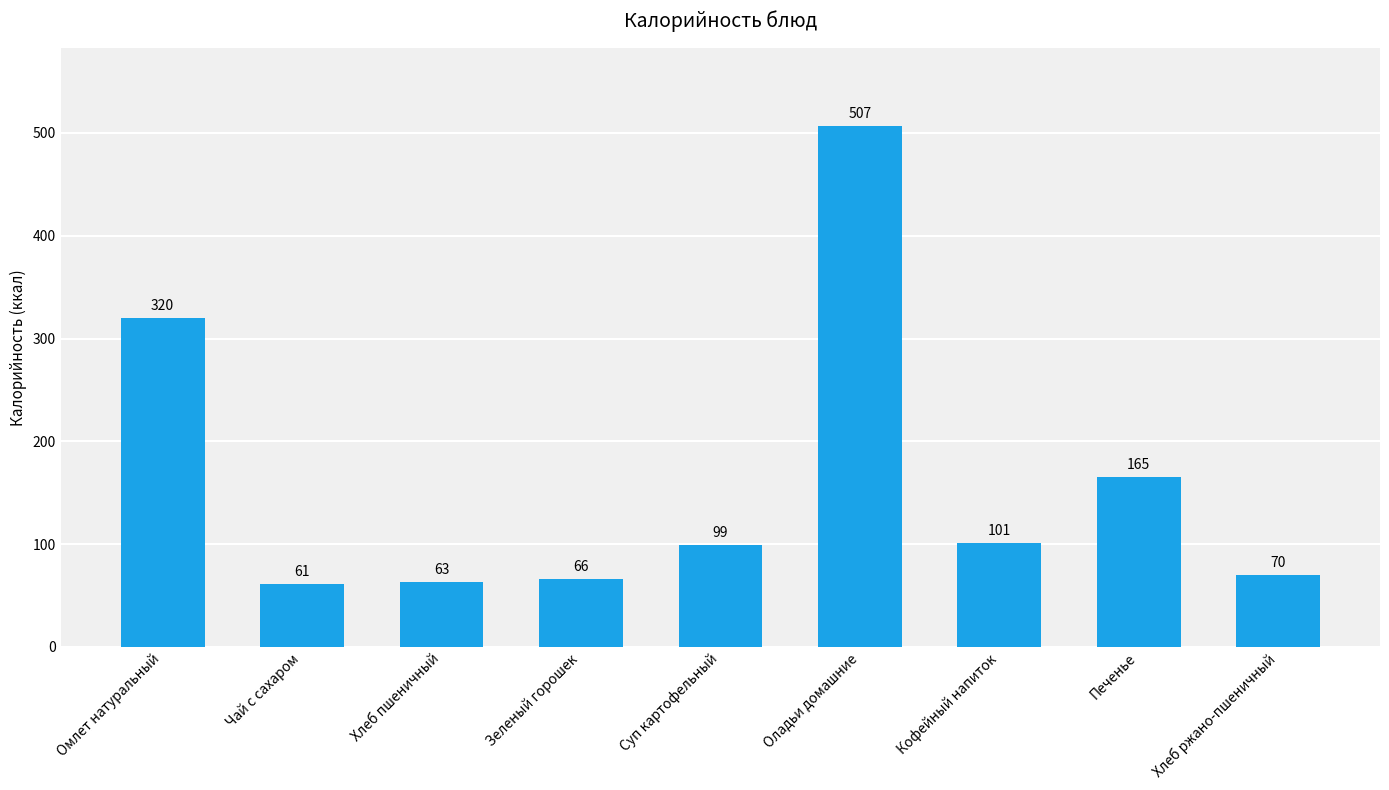

What is the sum of the values at Суп картофельный and Омлет натуральный?

419